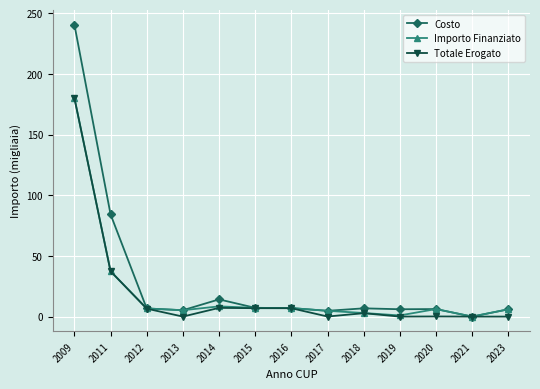

True or false: Costo has more than 1 points higher than both neighbors.

True